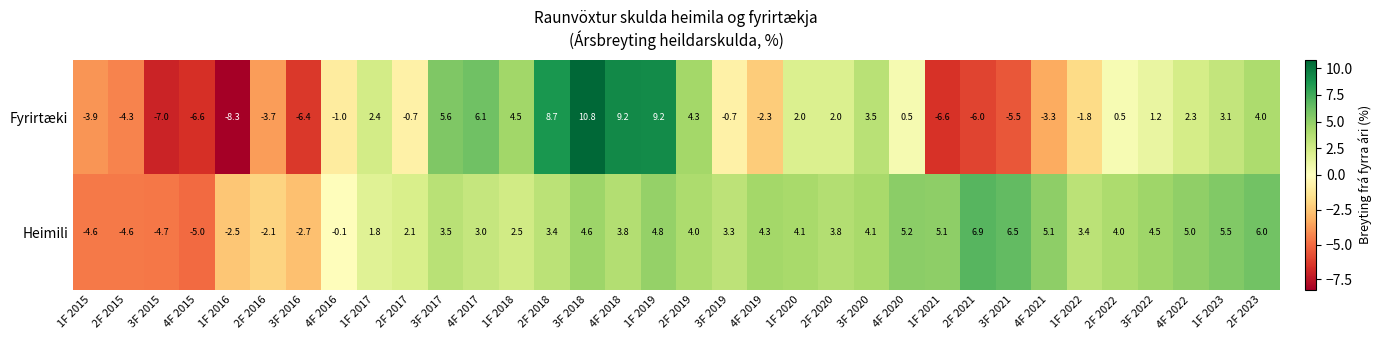

What is the spread (max minus min) of values at 3F 2020?

0.6